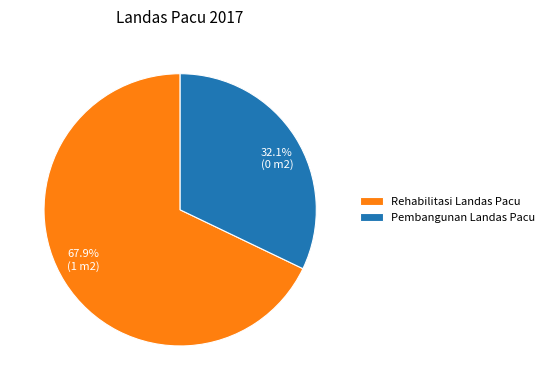

Which slice is the smallest?

Pembangunan Landas Pacu